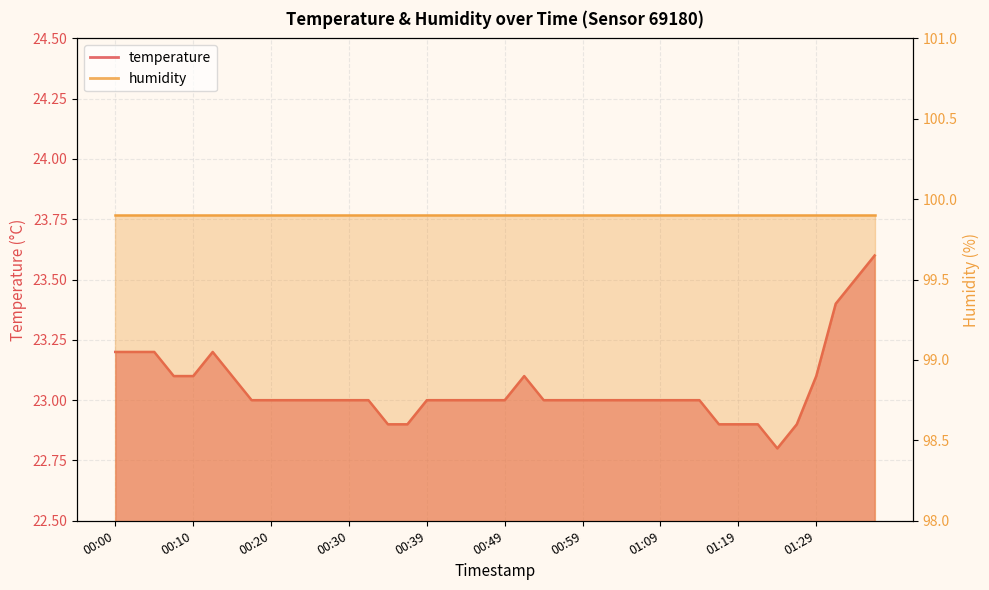

Rank the categories by value from lowest to highest.

01:24, 00:35, 00:37, 01:17, 01:19, 01:22, 01:27, 00:17, 00:20, 00:22, 00:25, 00:27, 00:30, 00:32, 00:39, 00:42, 00:44, 00:47, 00:49, 00:54, 00:57, 00:59, 01:02, 01:04, 01:06, 01:09, 01:12, 01:14, 00:07, 00:10, 00:15, 00:52, 01:29, 00:00, 00:02, 00:05, 00:12, 01:35, 01:37, 01:40